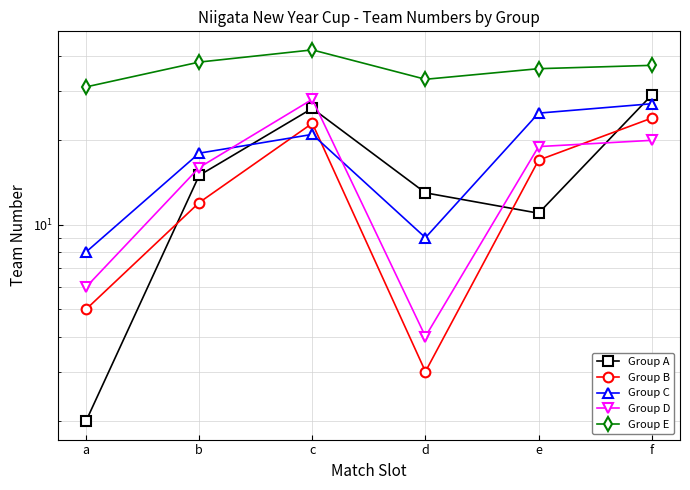

How many series are shown in this chart?

5